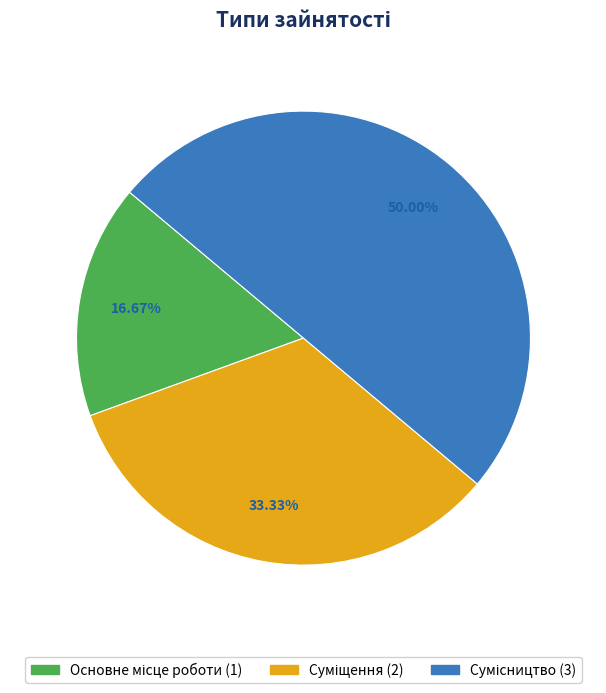

To the nearest percent, what is the average slice percentage?

33%